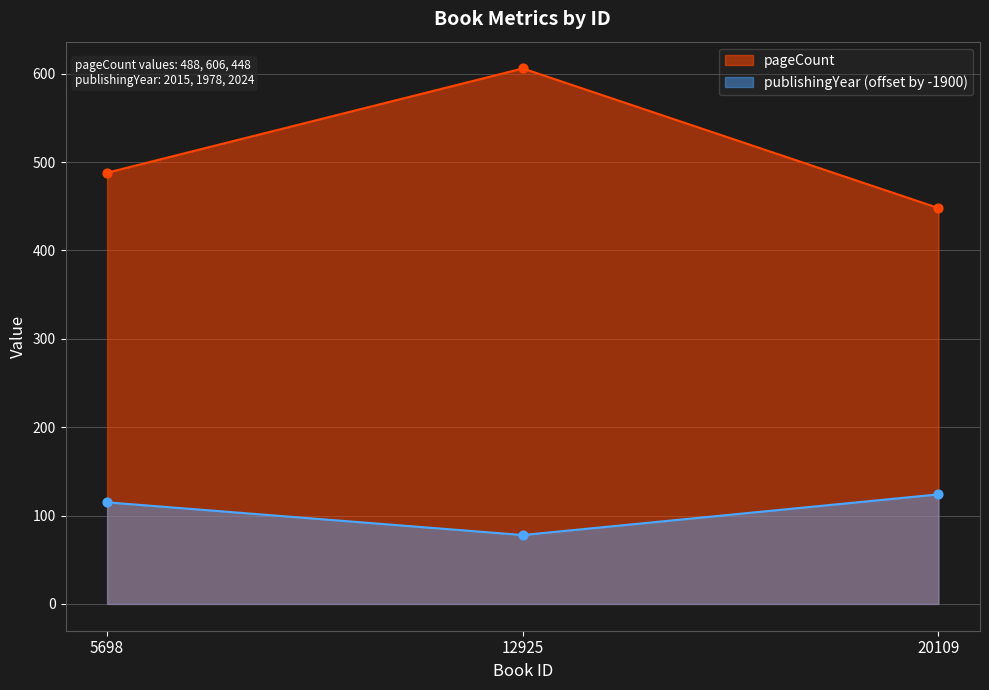

Which series reaches the minimum Y coordinate?

publishingYear